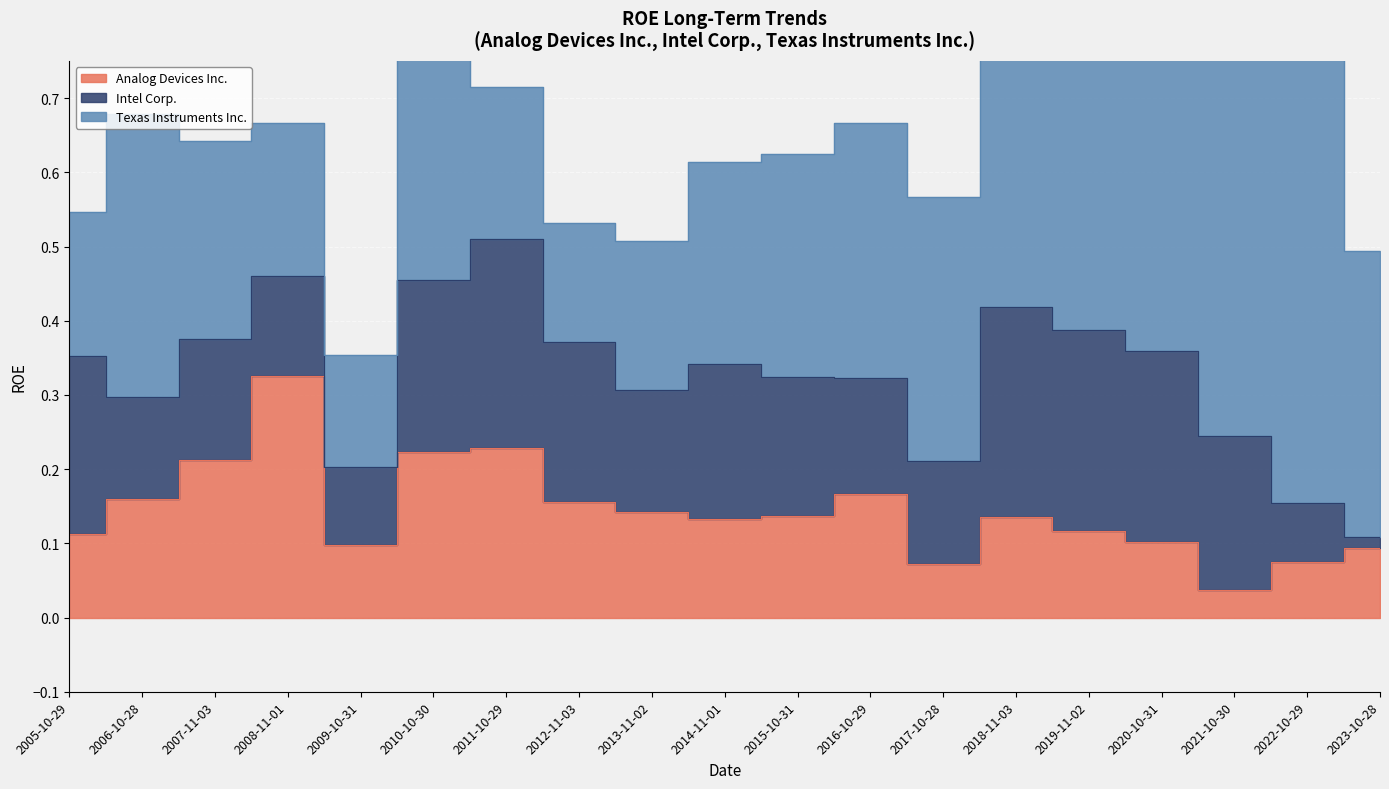

Reading left to right, transcribe all the data shown in this chart.

Analog Devices Inc.: 2005-10-29=0.1	2006-10-28=0.2	2007-11-03=0.2	2008-11-01=0.3	2009-10-31=0.1	2010-10-30=0.2	2011-10-29=0.2	2012-11-03=0.2	2013-11-02=0.1	2014-11-01=0.1	2015-10-31=0.1	2016-10-29=0.2	2017-10-28=0.1	2018-11-03=0.1	2019-11-02=0.1	2020-10-31=0.1	2021-10-30=0.0	2022-10-29=0.1	2023-10-28=0.1
Intel Corp.: 2005-10-29=0.2	2006-10-28=0.1	2007-11-03=0.2	2008-11-01=0.1	2009-10-31=0.1	2010-10-30=0.2	2011-10-29=0.3	2012-11-03=0.2	2013-11-02=0.2	2014-11-01=0.2	2015-10-31=0.2	2016-10-29=0.2	2017-10-28=0.1	2018-11-03=0.3	2019-11-02=0.3	2020-10-31=0.3	2021-10-30=0.2	2022-10-29=0.1	2023-10-28=0.0
Texas Instruments Inc.: 2005-10-29=0.2	2006-10-28=0.4	2007-11-03=0.3	2008-11-01=0.2	2009-10-31=0.2	2010-10-30=0.3	2011-10-29=0.2	2012-11-03=0.2	2013-11-02=0.2	2014-11-01=0.3	2015-10-31=0.3	2016-10-29=0.3	2017-10-28=0.4	2018-11-03=0.6	2019-11-02=0.6	2020-10-31=0.6	2021-10-30=0.6	2022-10-29=0.6	2023-10-28=0.4